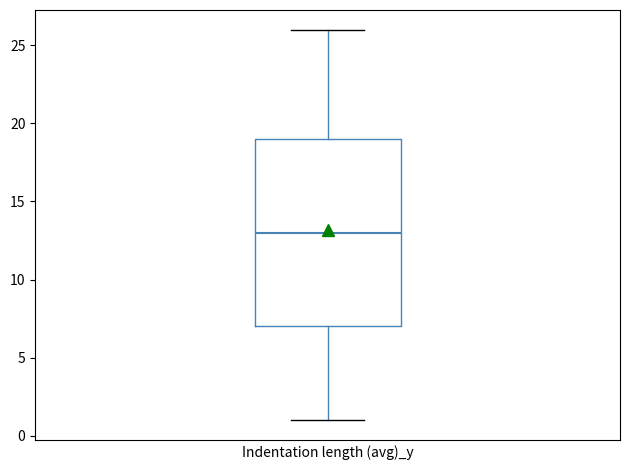

Where does the lower whisker of the box end on the y-axis? The values are not printed on the chart, so give them approximately, as read against the axis.

1